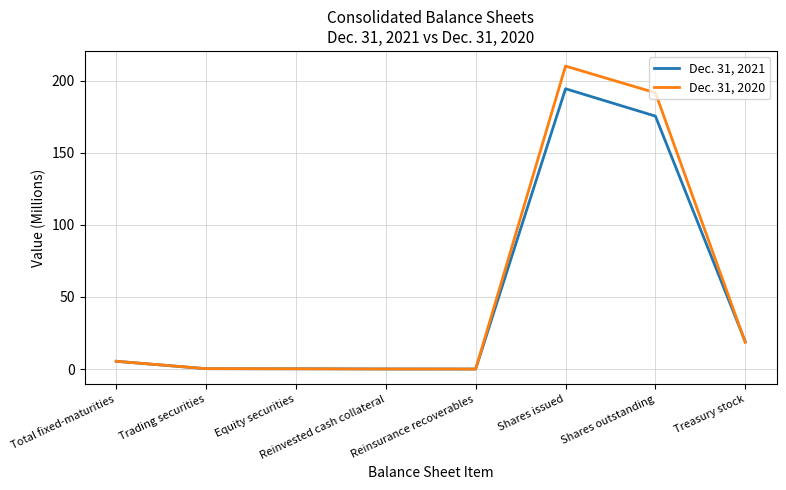

At how many categories does at least one series exceed 121?

2